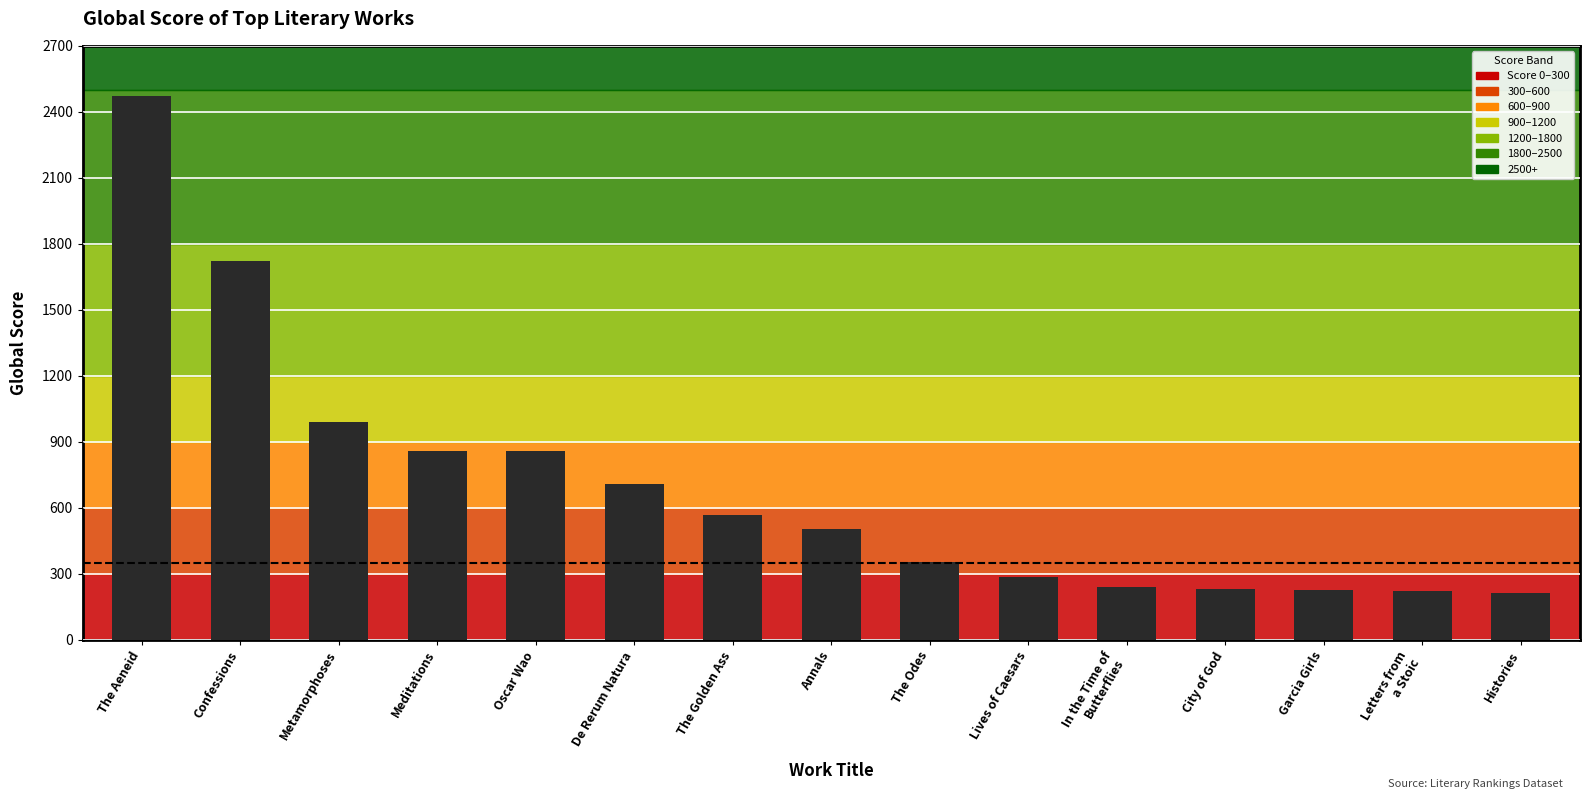

List the labels in order of value, smallest first.

Histories, Letters from
a Stoic, Garcia Girls, City of God, In the Time of
Butterflies, Lives of Caesars, The Odes, Annals, The Golden Ass, De Rerum Natura, Oscar Wao, Meditations, Metamorphoses, Confessions, The Aeneid